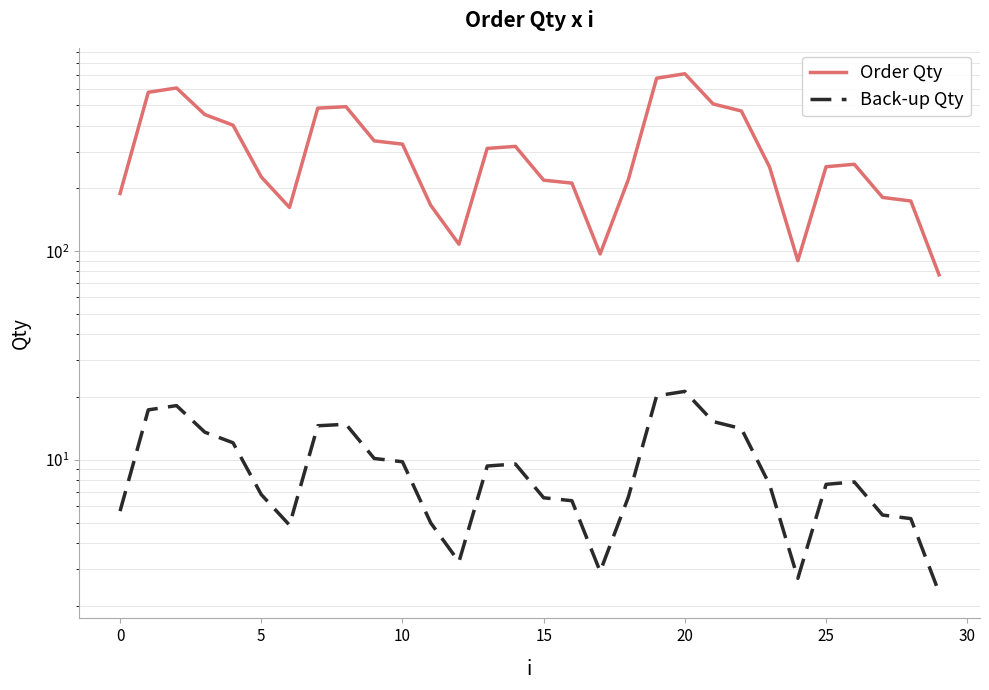

Which series has the widest spread of values?

Order Qty